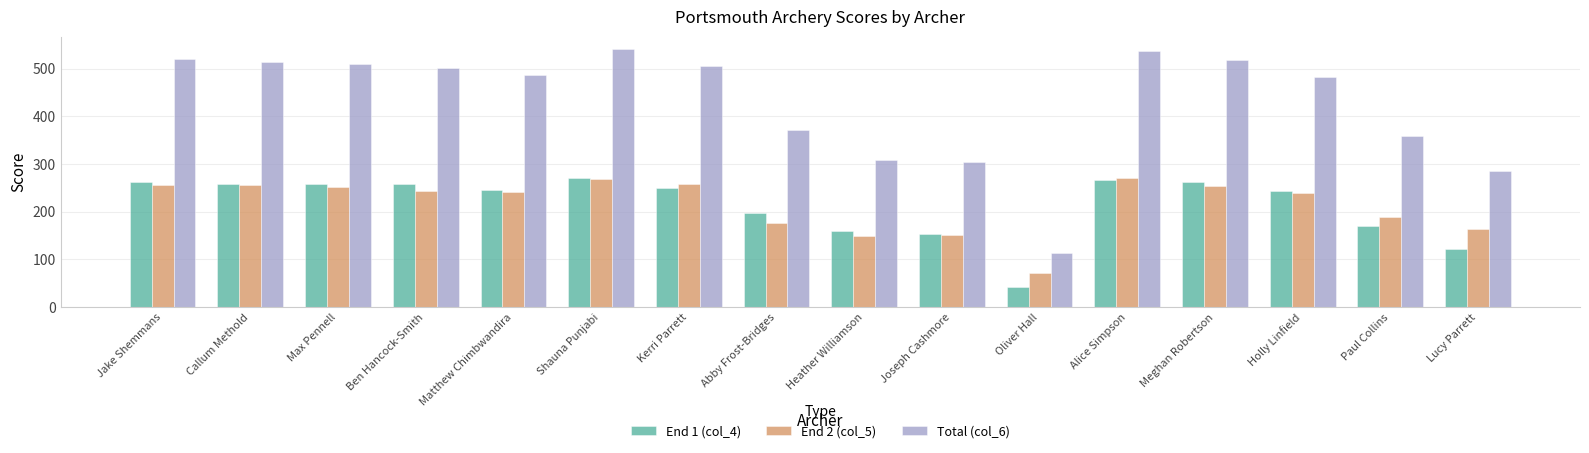

Where does the Total (col_6) series first go above 502?

Jake Shemmans